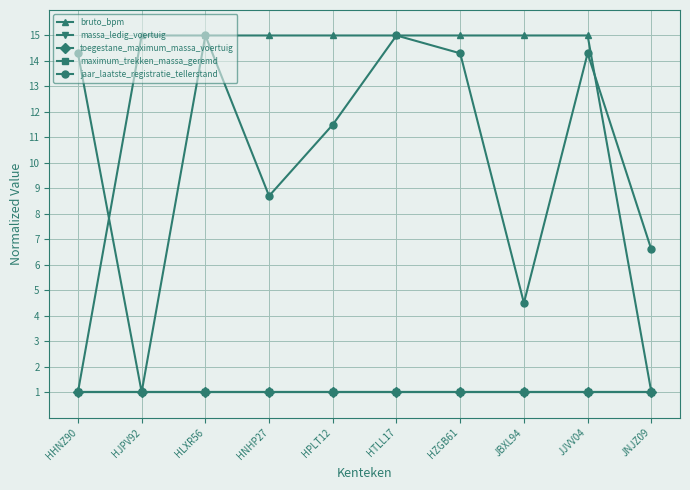

The jaar_laatste_registratie_tellerstand series shows 10.1 at JNJZ09. True or false?

False